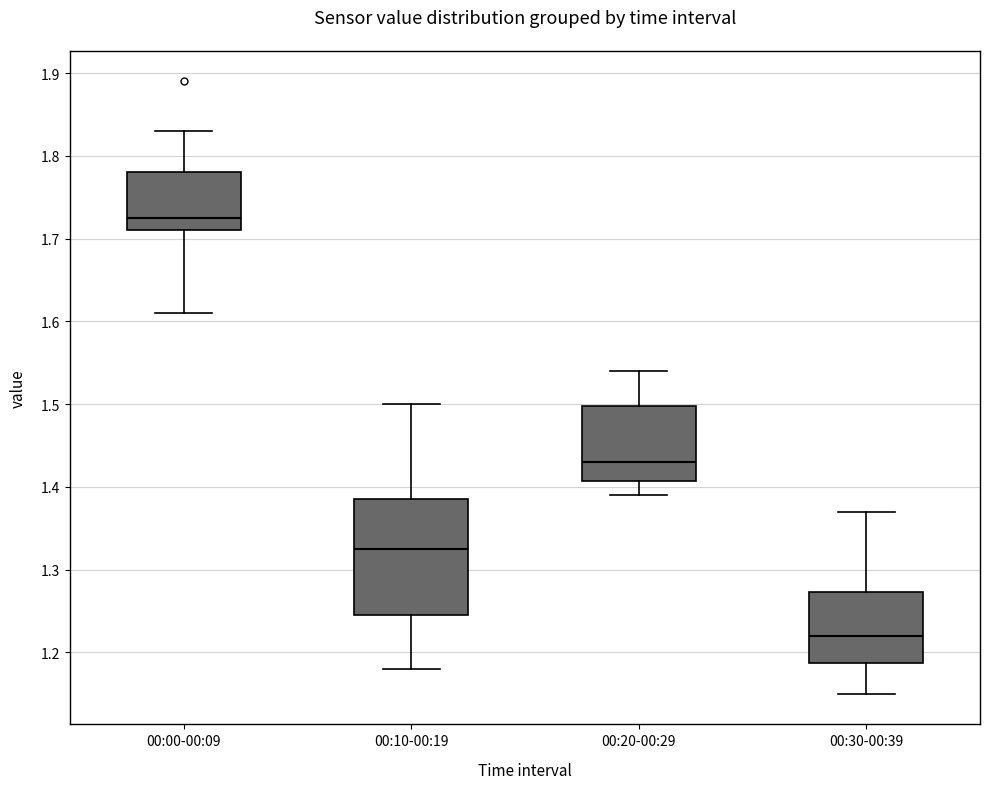

Which box has the lowest median line?

00:30-00:39